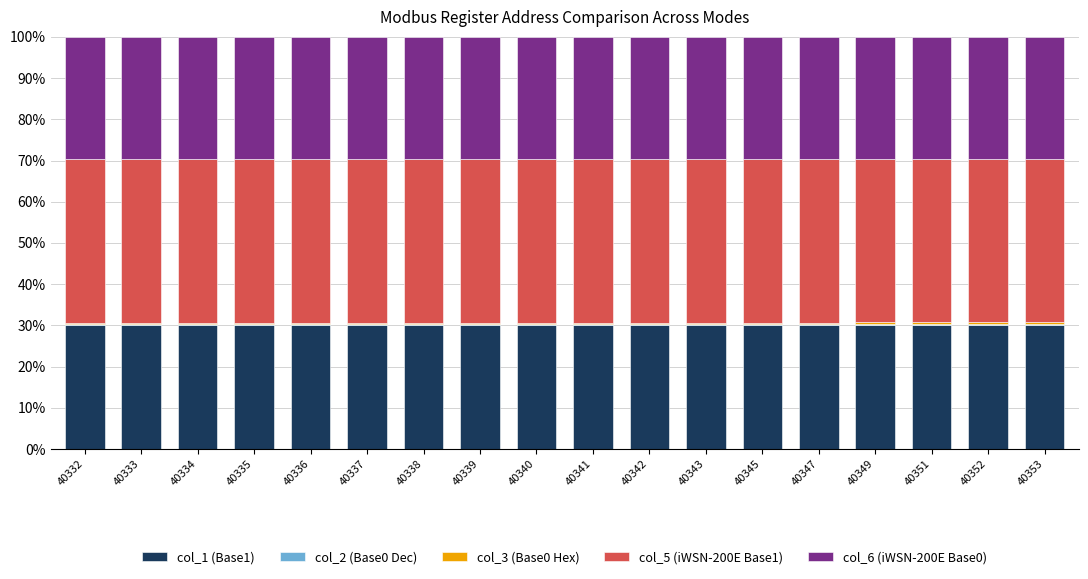

The value of col_1 (Base1) at 40352 is 30.0. True or false?

True